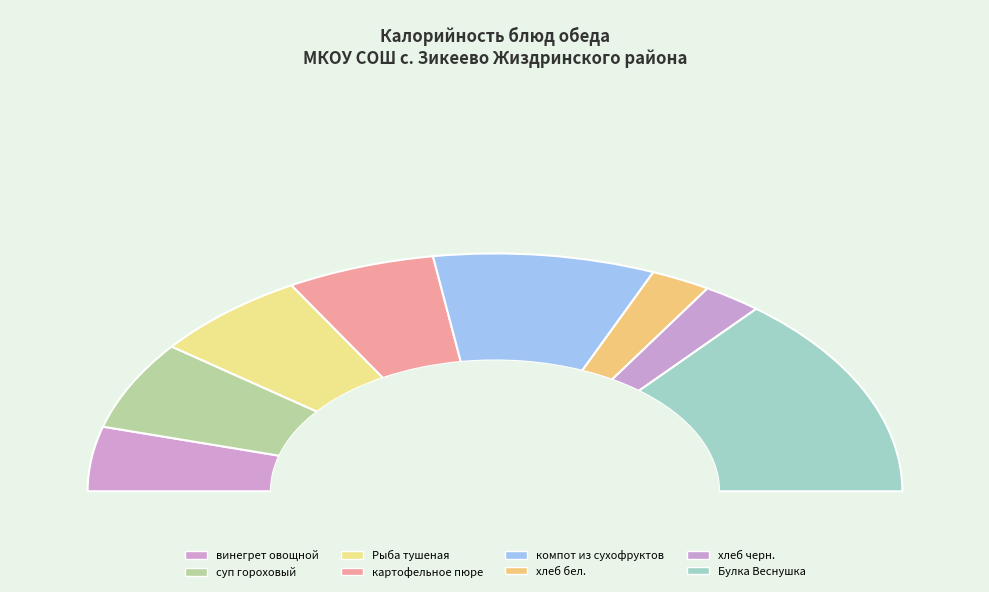

Does Булка Веснушка represent more than half of the total?

No